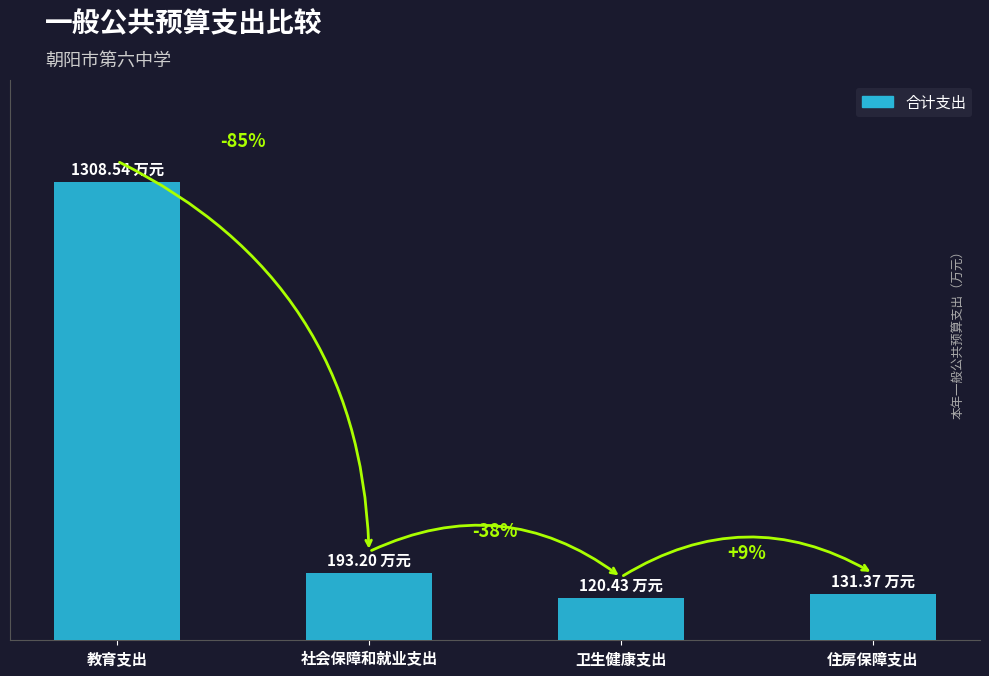

Where does the data first go above 193?

教育支出